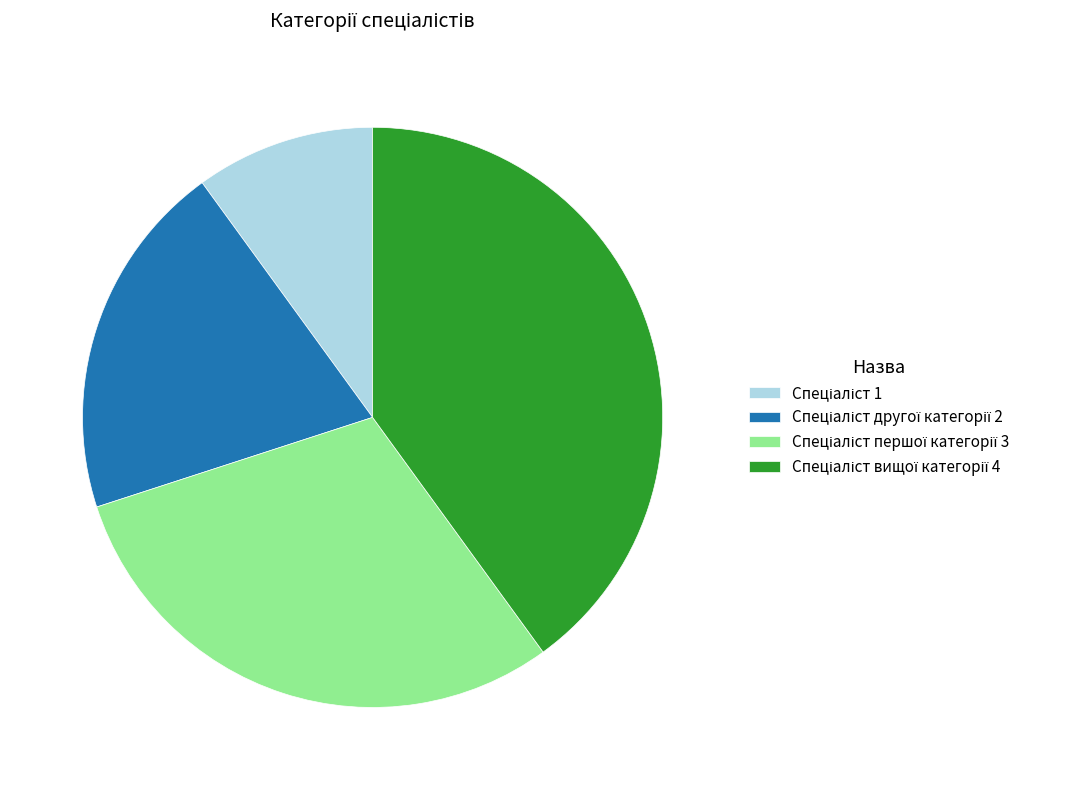

Is there any slice that represents more than half of the pie?

No